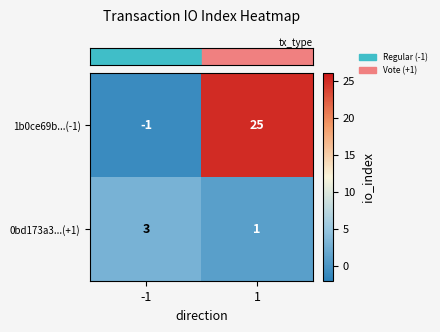

Between -1 and 1, which series saw the biggest shift?

1b0ce69b...(-1)